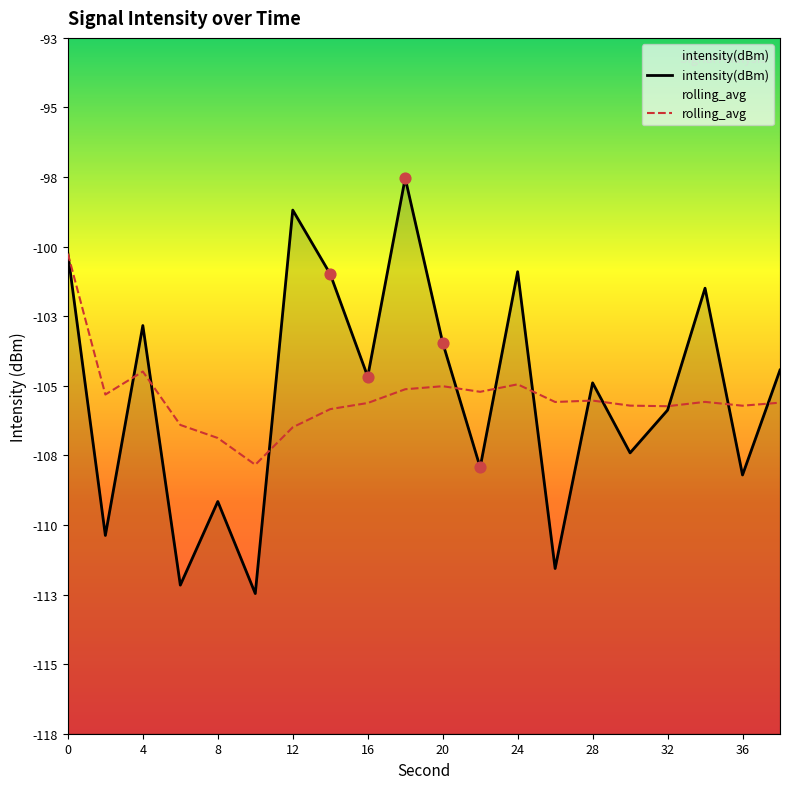

Which series reaches the maximum Y coordinate?

intensity(dBm)